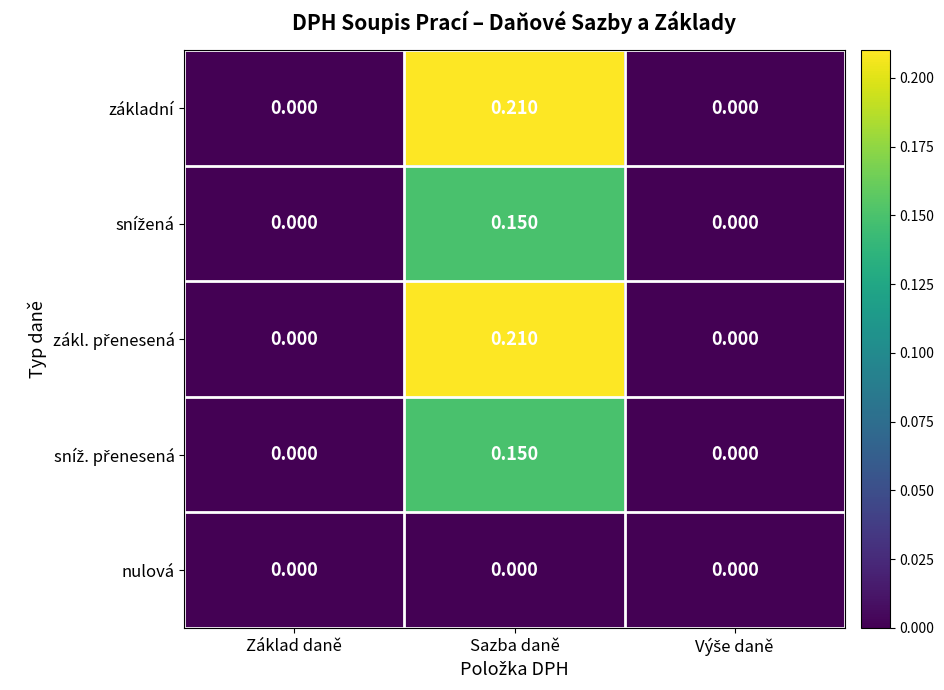

Is the value of základní at Sazba daně greater than the value of nulová at Sazba daně?

Yes